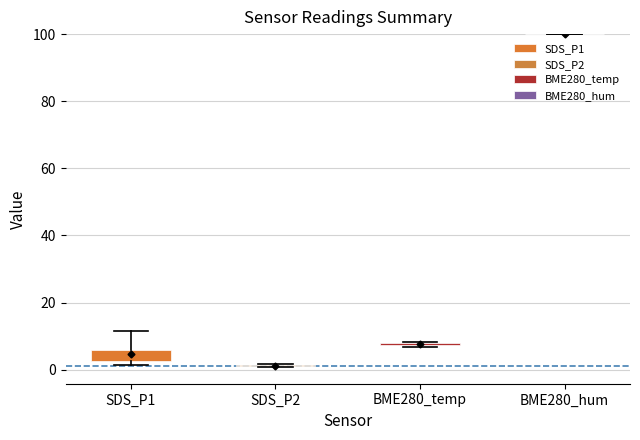

How many distinct data groups are displayed?

4